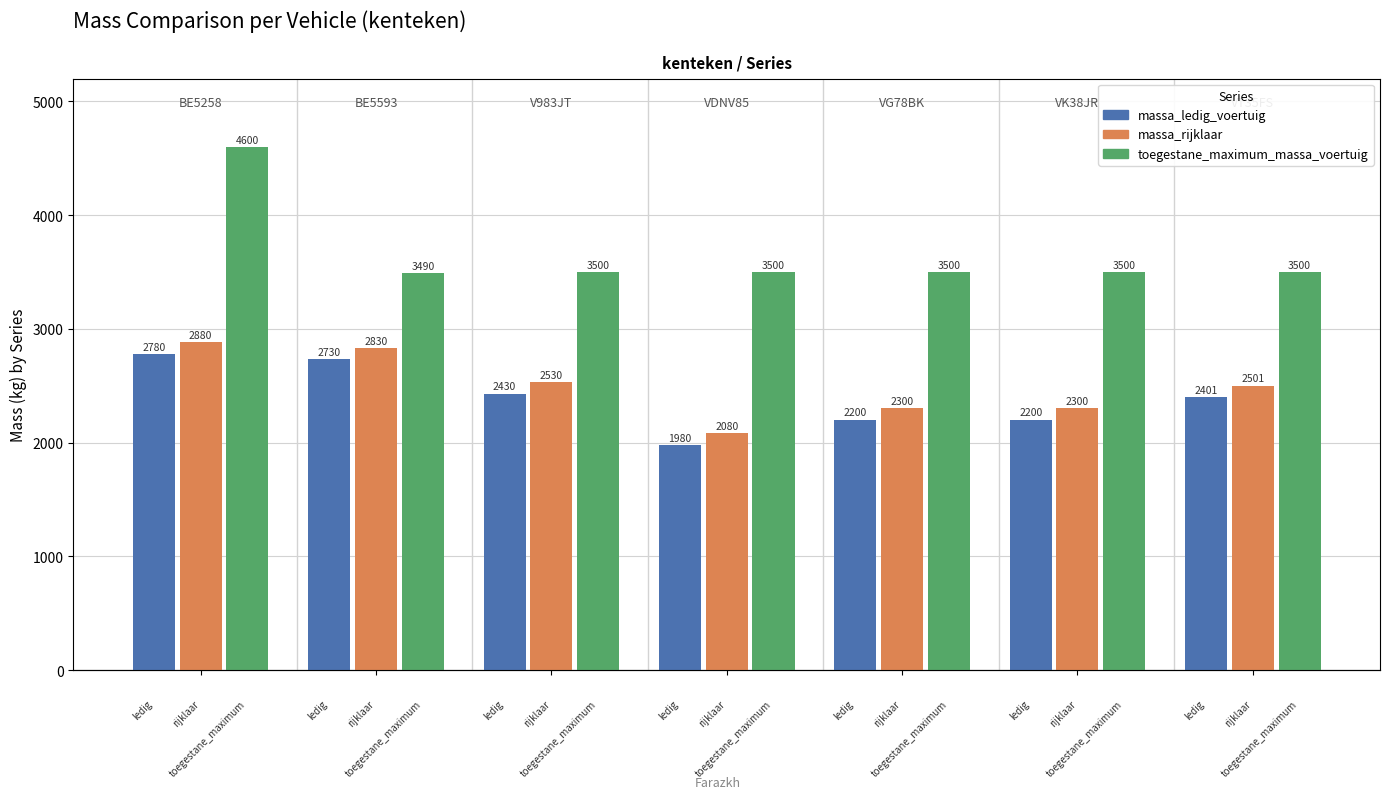

How many bars are there in total?

21